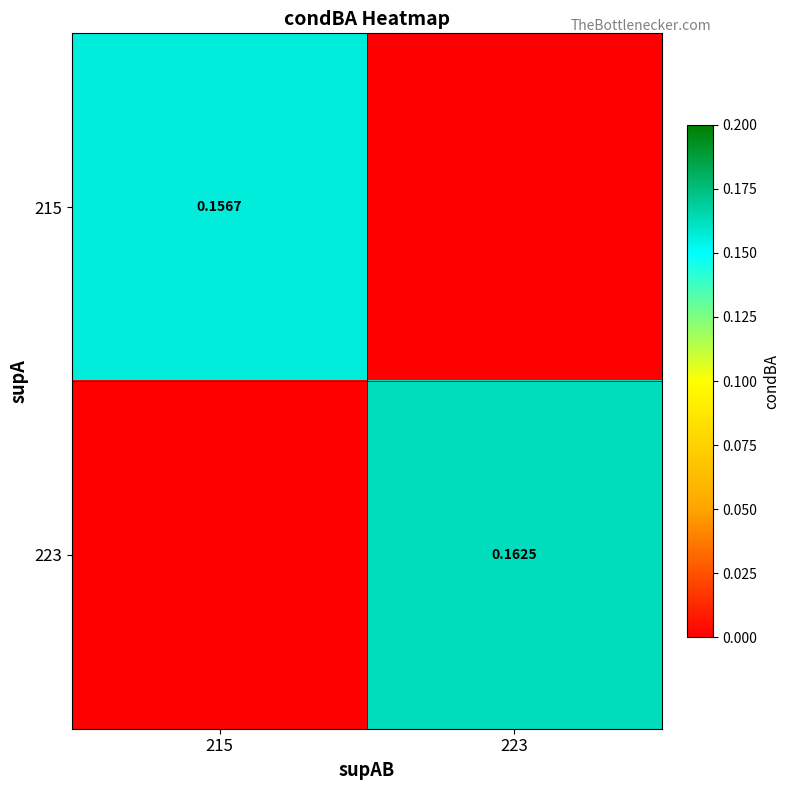

How many 215 values are between 0 and 1?

2